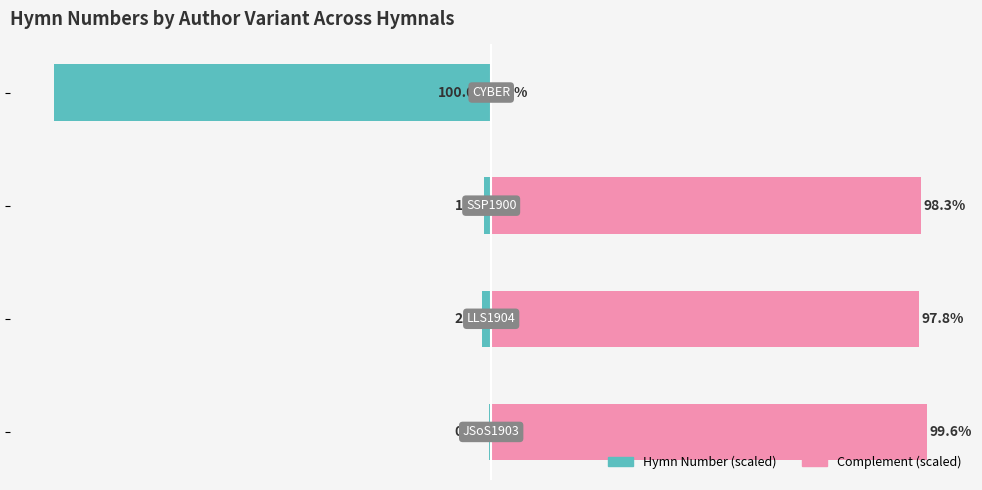

Which series has the largest total across all categories?

Complement (scaled)